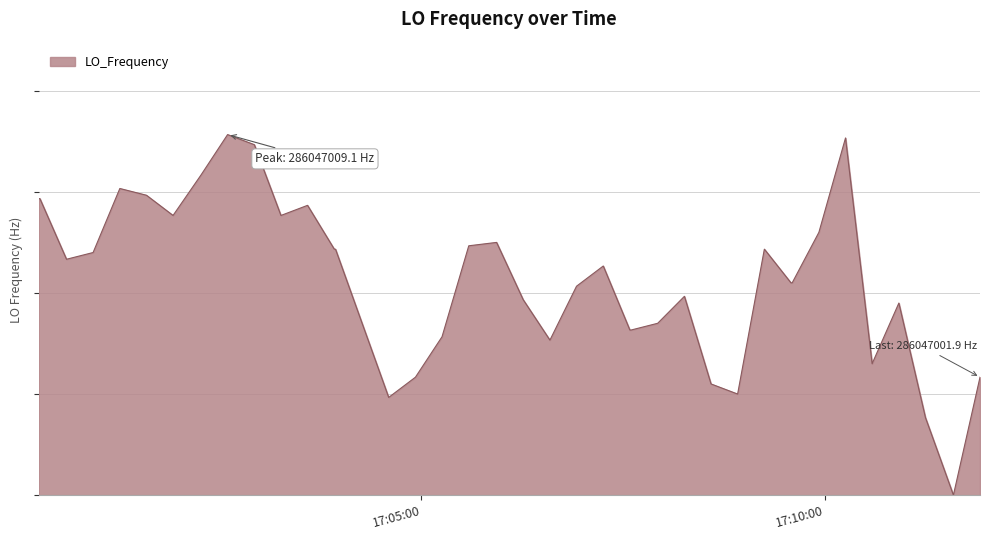

True or false: there are more than 0 points higher than both neighbors.

True